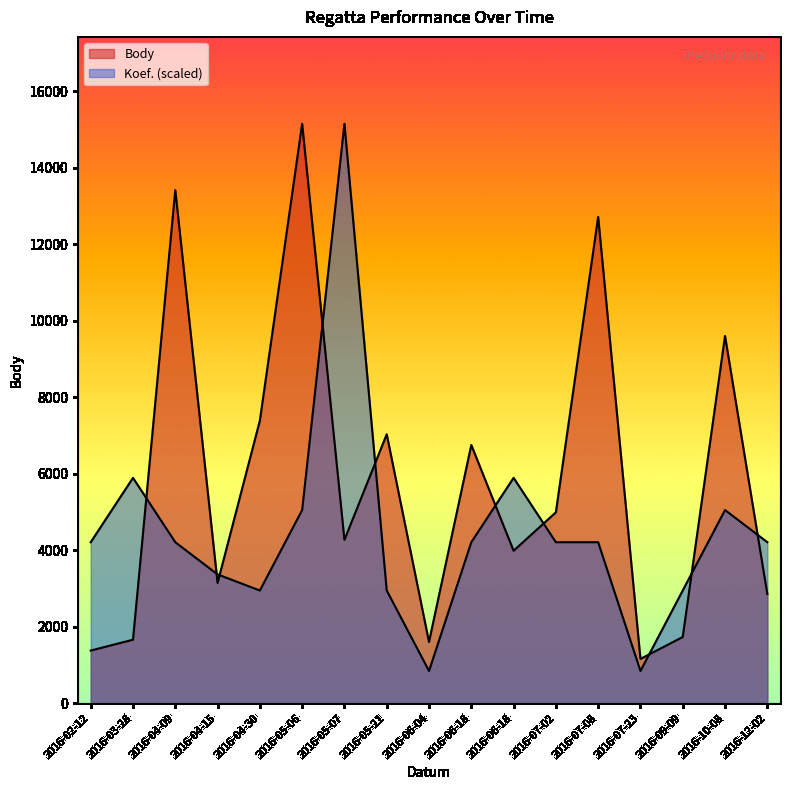

How many distinct data groups are displayed?

2